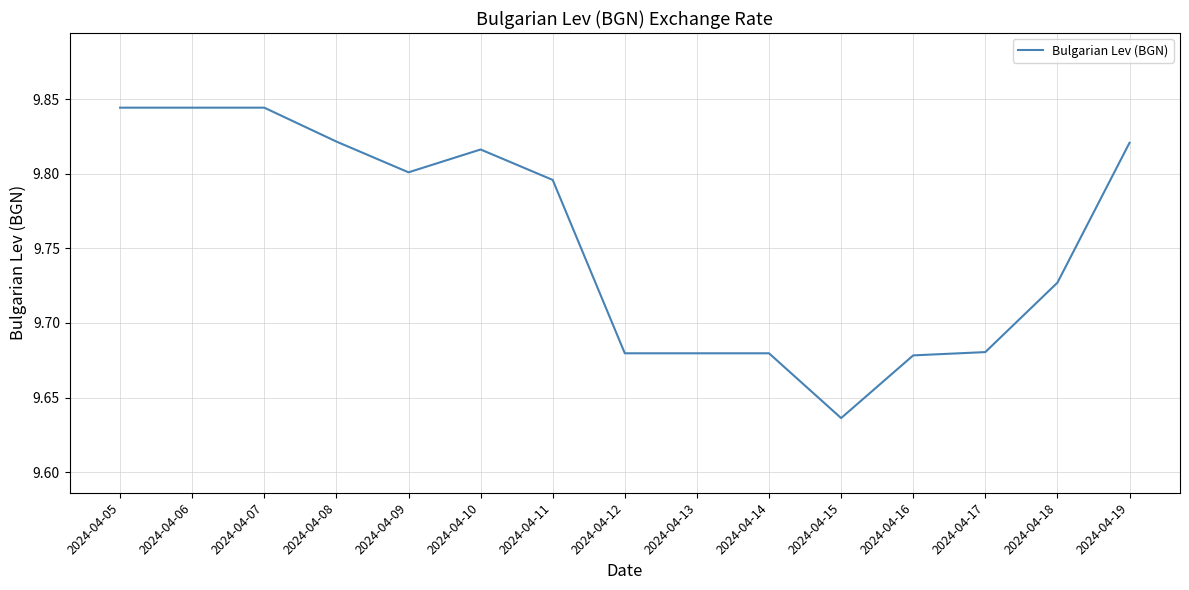

At which label is the value closest to 9?

2024-04-15